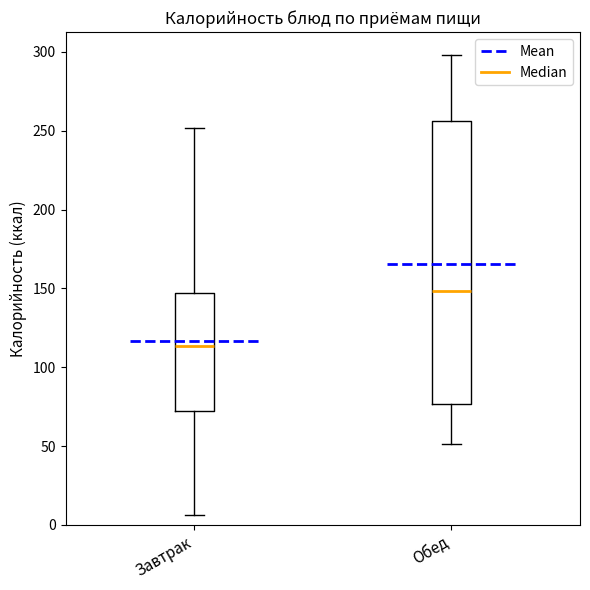

Which box is the tallest, from its lower edge to its upper edge?

Обед